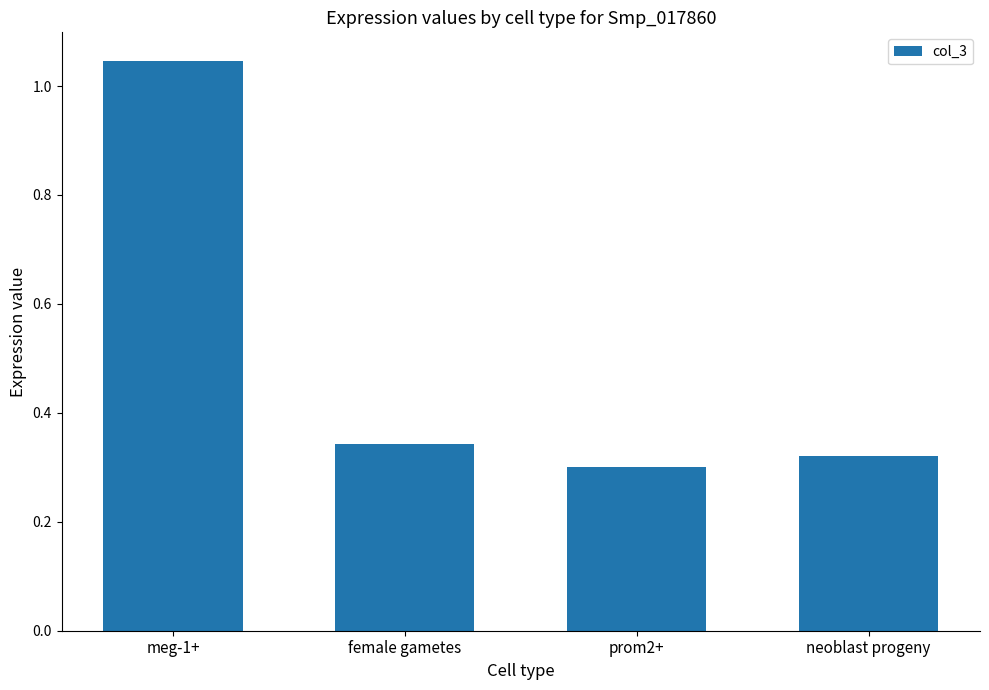

The value at neoblast progeny is 0.3. True or false?

True